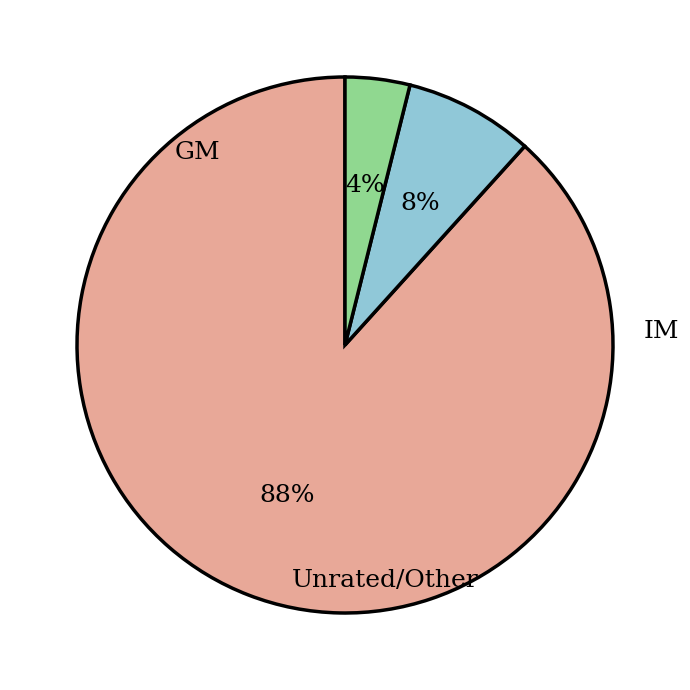

How many slices are in this pie chart?

3